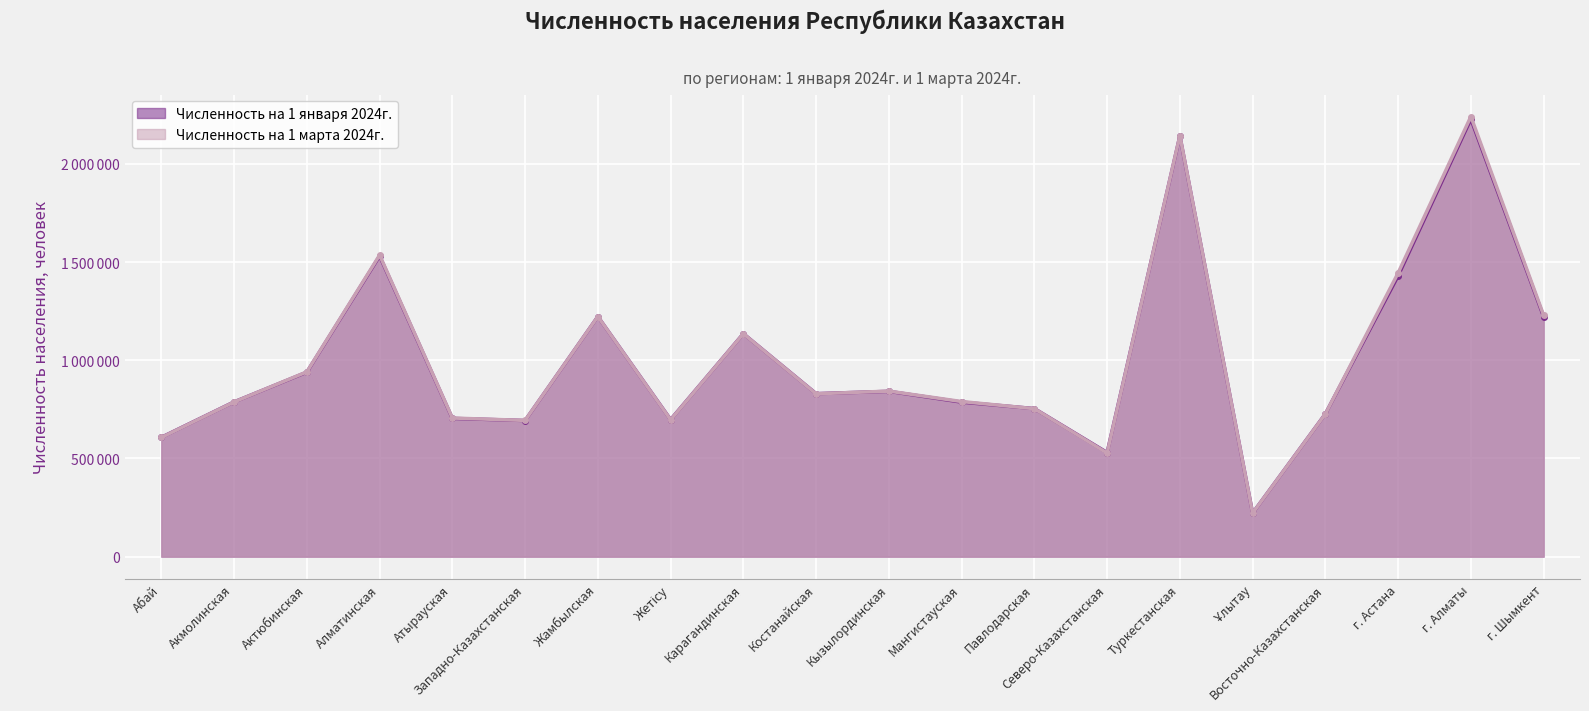

Reading left to right, what are all the values shown in this chart?

Численность на 1 января 2024г.: 607556	788012	939400	1531044	704078	693249	1222597	697998	1135411	829998	841831	786917	753957	530124	2142005	221592	727071	1430136	2228515	1222055
Численность на 1 марта 2024г.: 606777	787647	940880	1535437	705901	693736	1222478	697120	1135058	829259	842866	789914	753510	527854	2143554	221531	726598	1444697	2241044	1229410